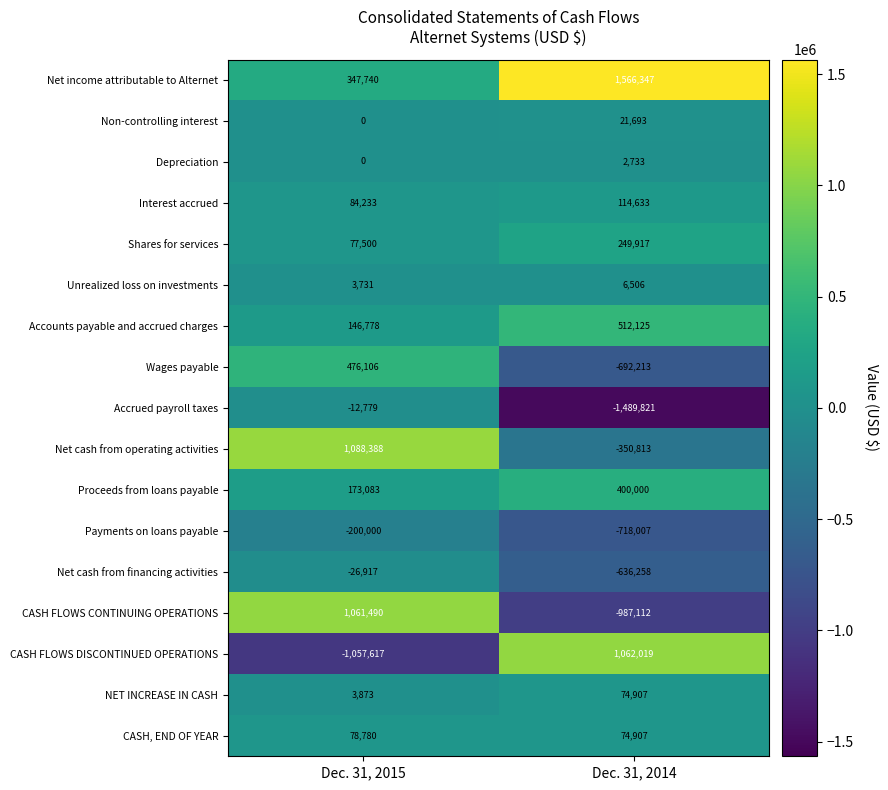

True or false: Wages payable has a value of 799507 at Dec. 31, 2015.

False